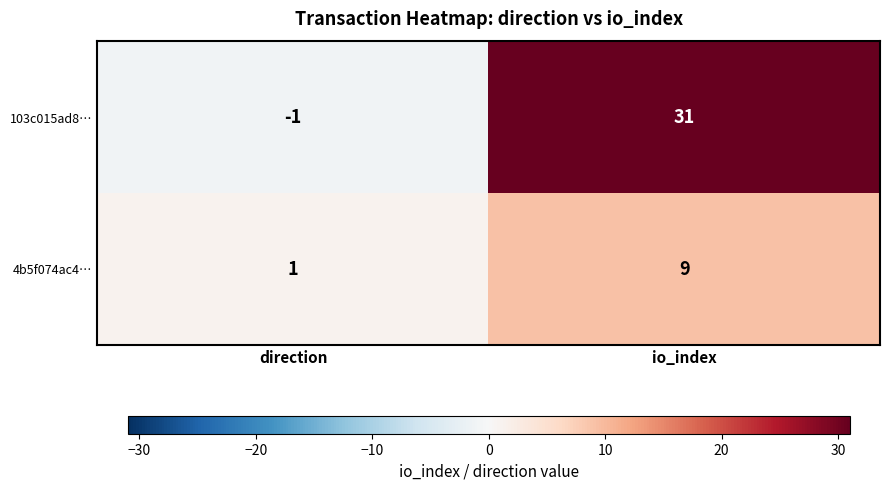

At which label is 4b5f074ac4… closest to 5?

direction